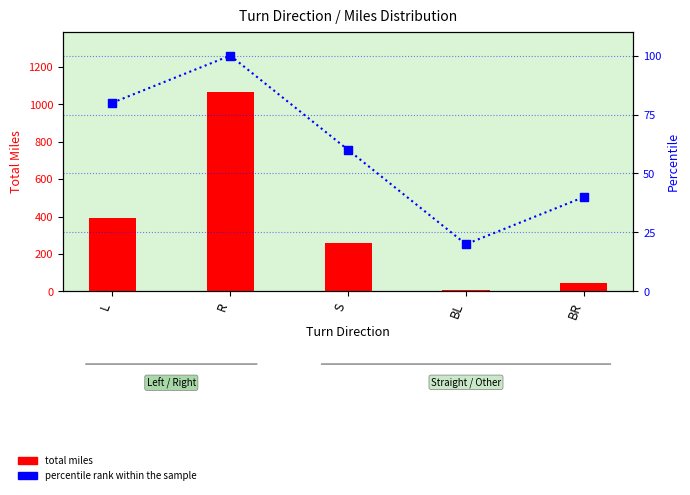

What is the total value across all series at L?

474.9